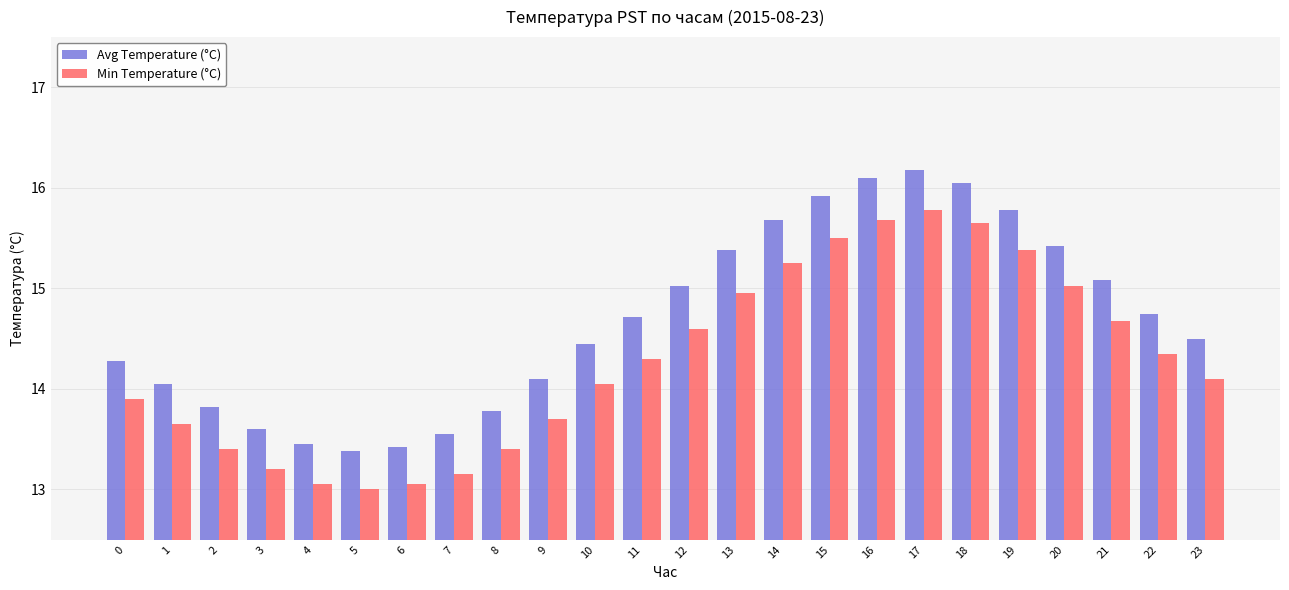

Rank the series by their maximum value, from highest to lowest.

Avg Temperature (°C), Min Temperature (°C)